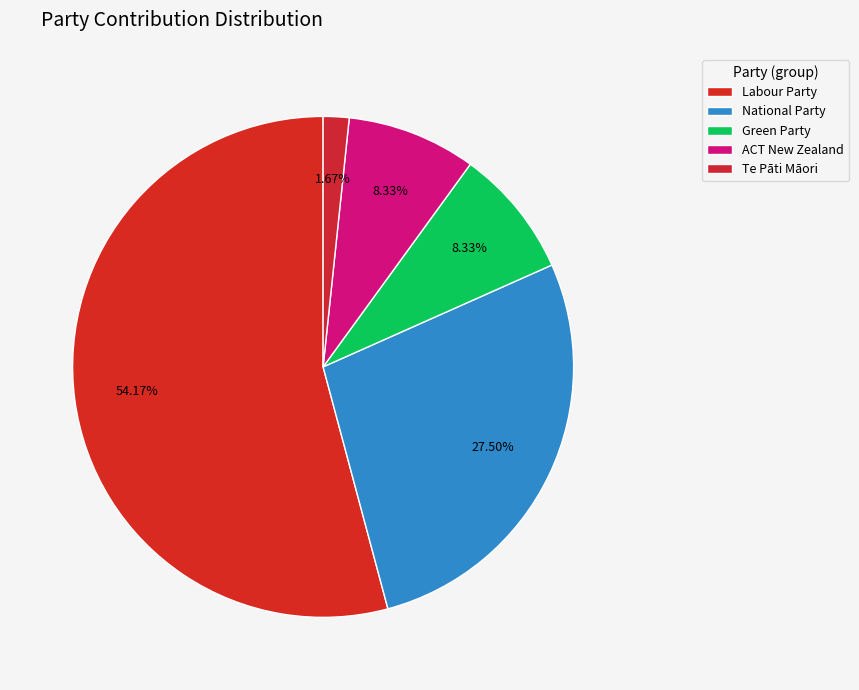

Count the number of slices in the pie.

5